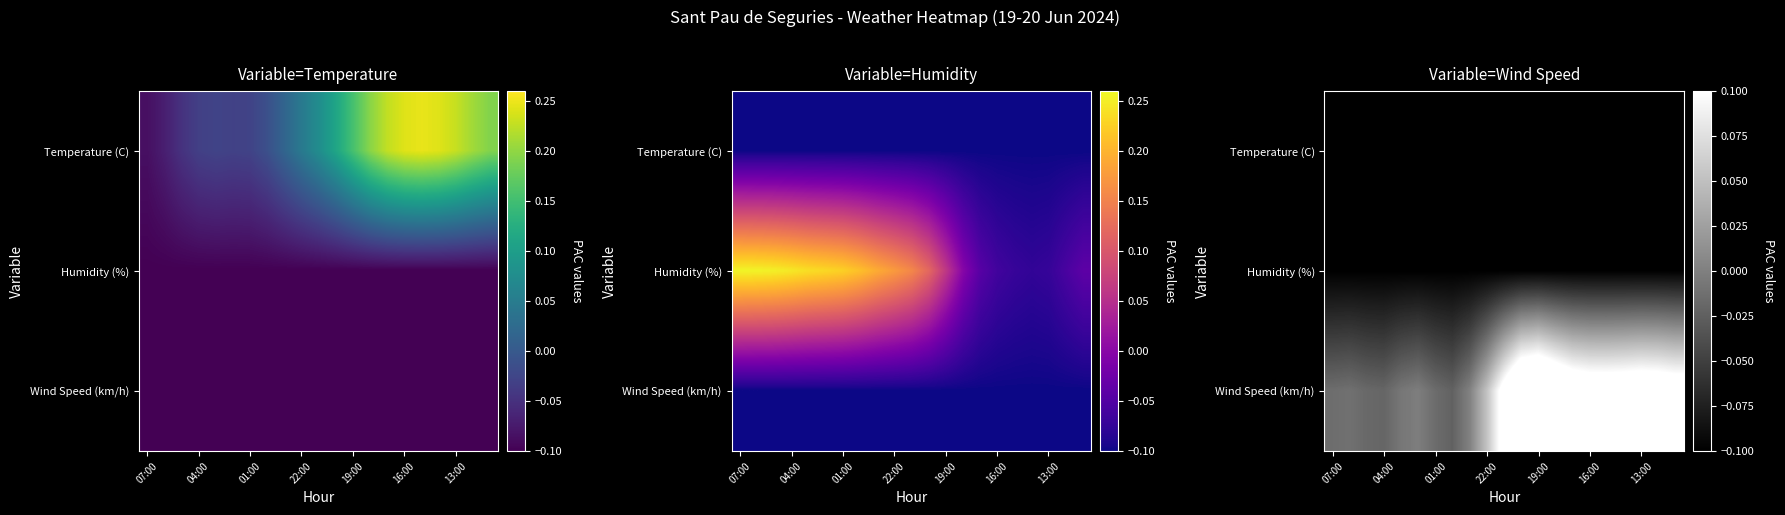

What is the difference between the highest and lowest values at 10?

0.2